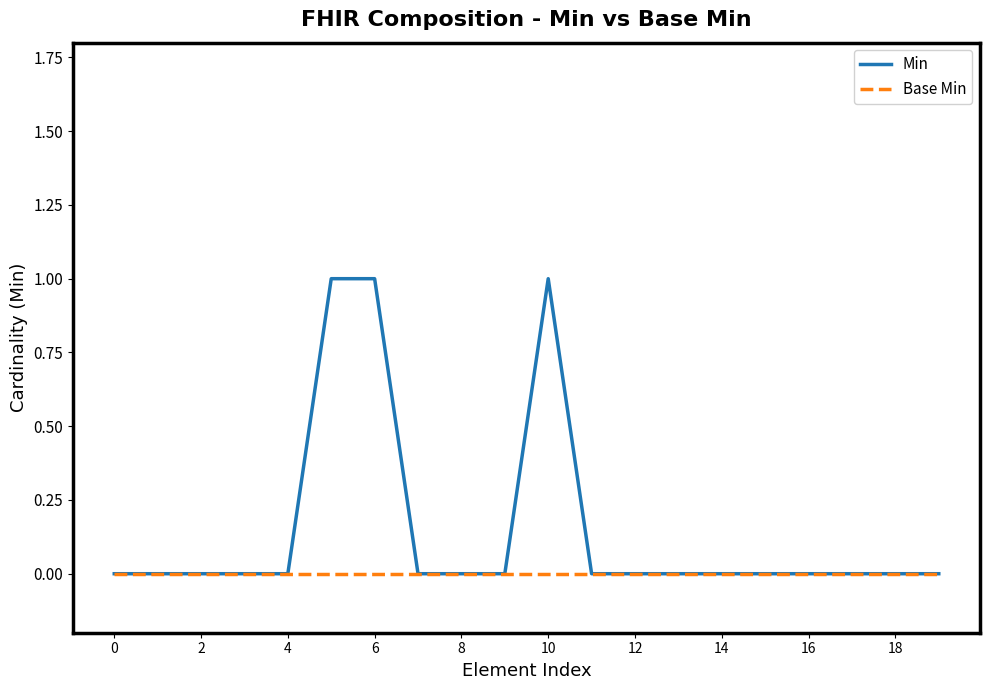

Which series has the widest spread of values?

Min